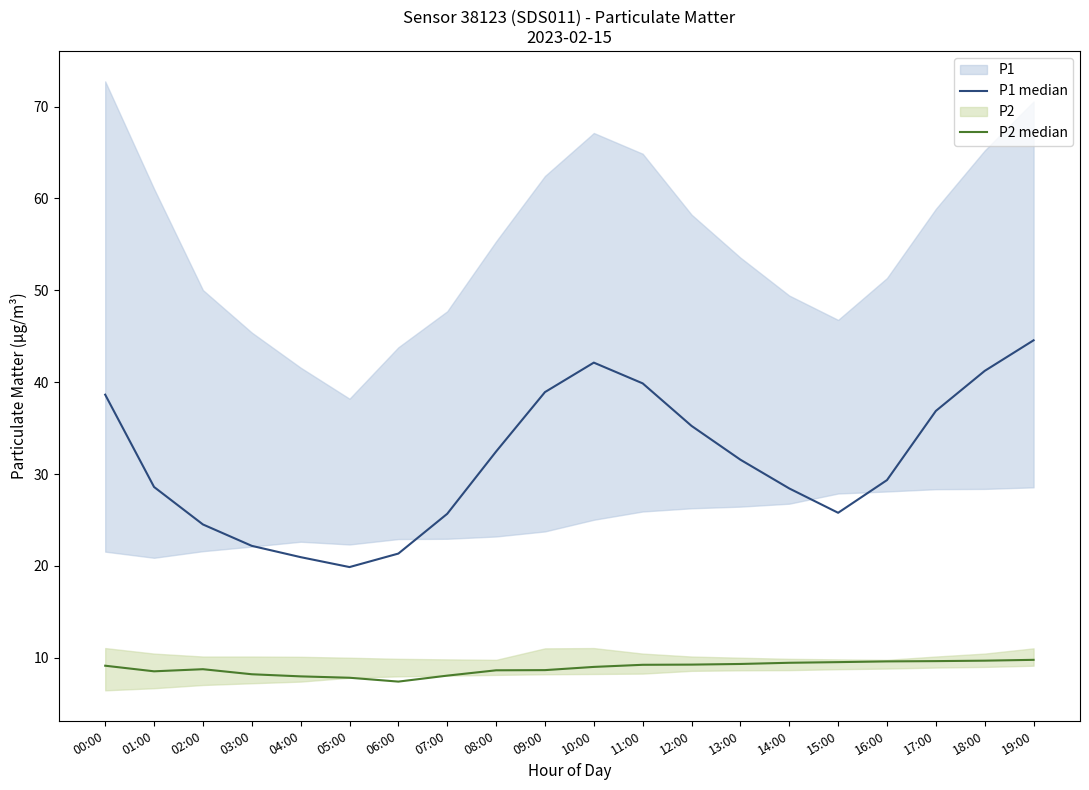

What is the label of the 9th point from the right?

11:00